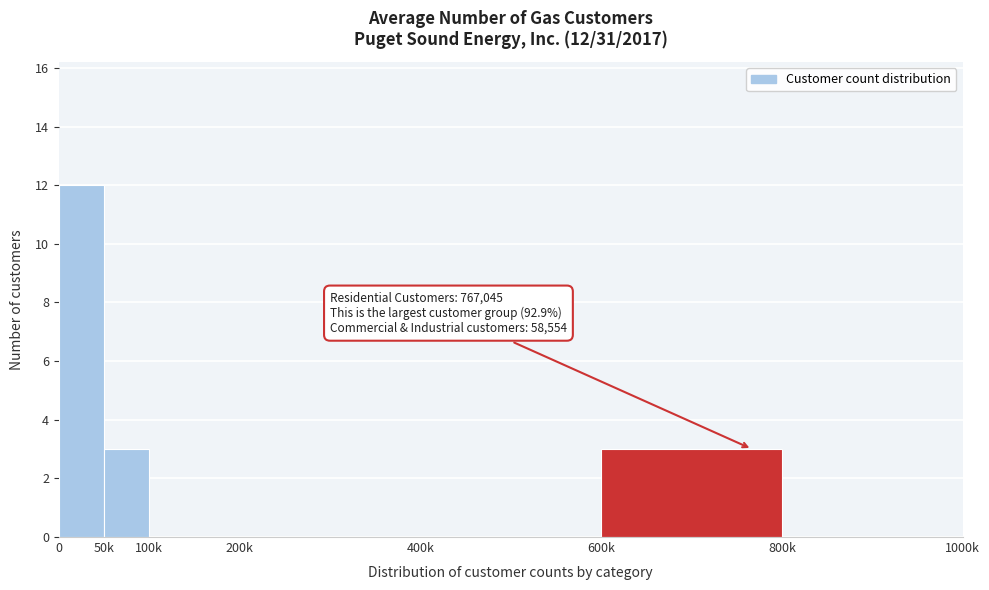

Reading left to right, what are all the values shown in this chart?

0=12	50k=3	100k=0	200k=0	400k=0	600k=3	800k=0